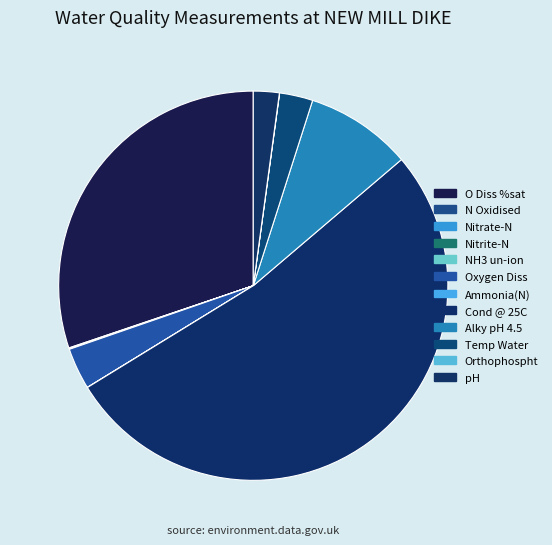

Is it true that Nitrite-N is 0% of the pie?

True